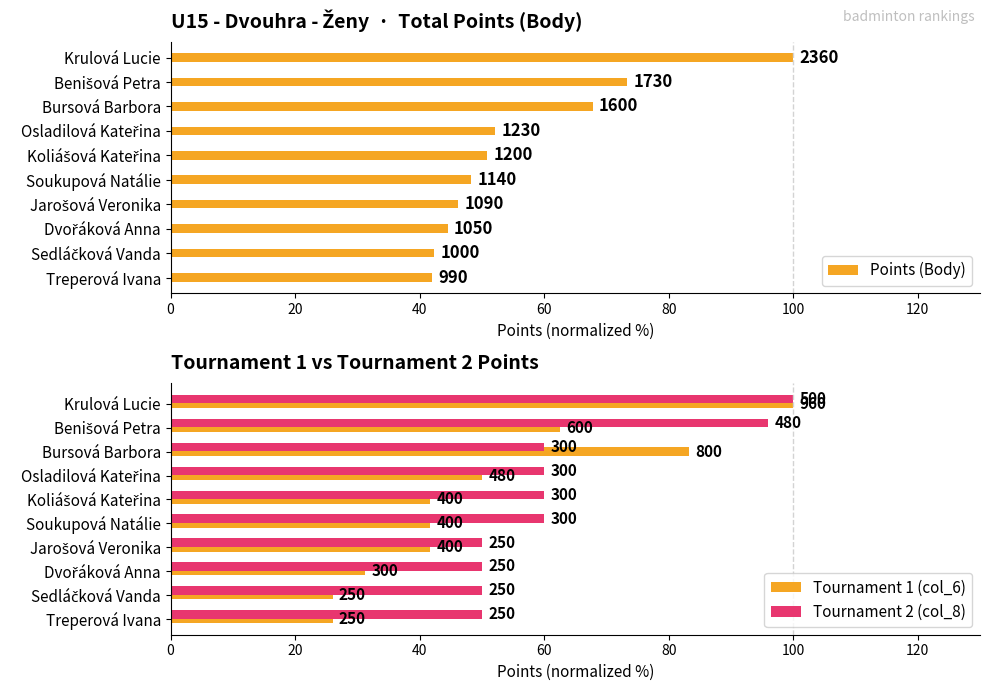

At how many categories does at least one series exceed 53?

6